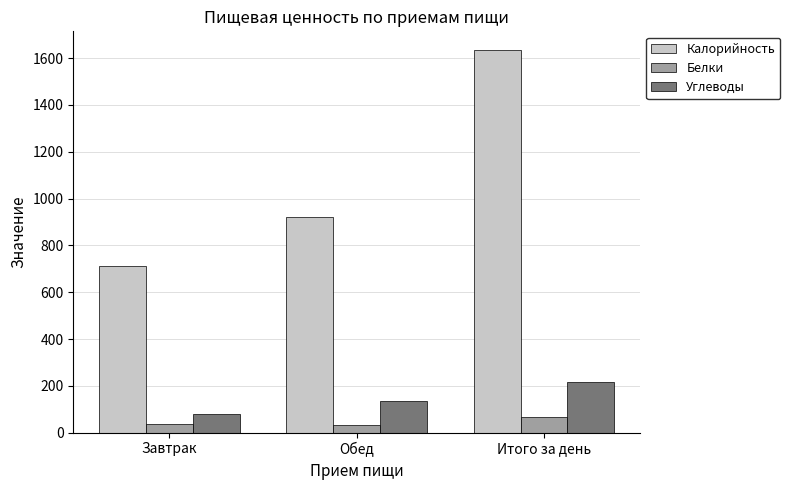

What is the minimum value for Белки?

32.5